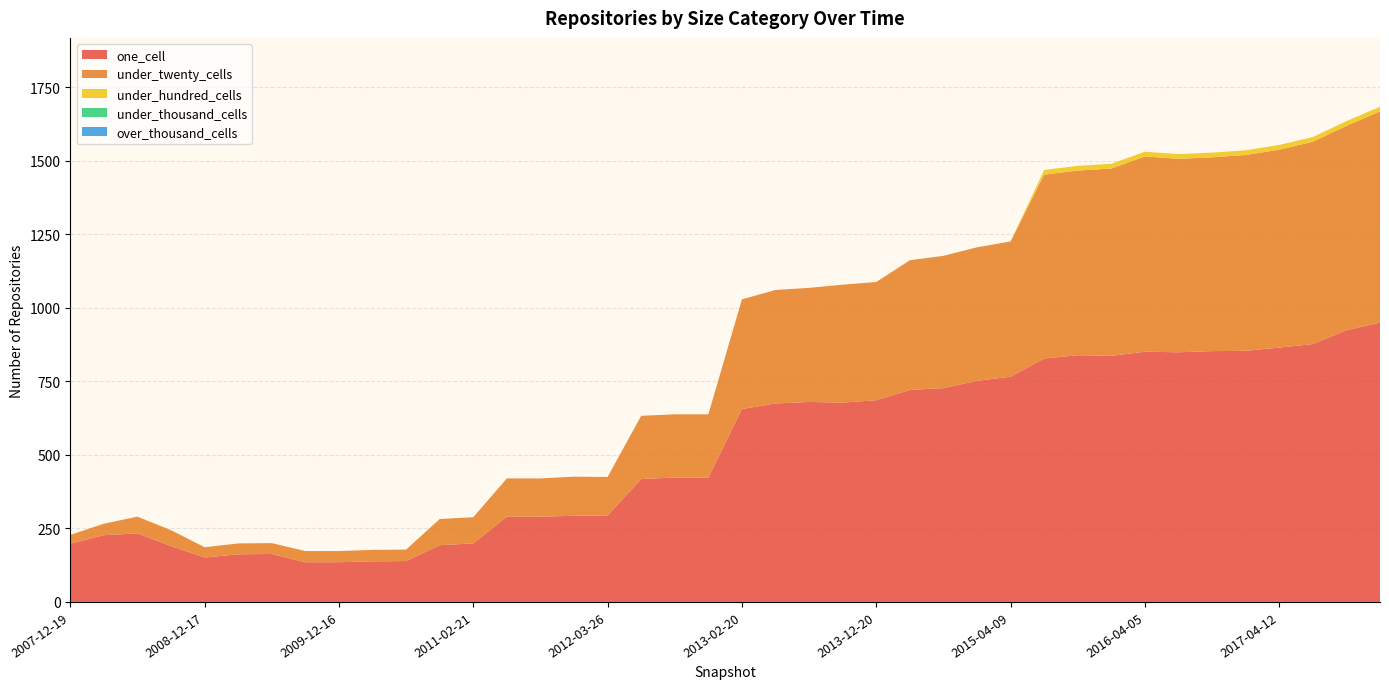

Reading right to left, transcribe all the data shown in this chart.

one_cell: 2017-12-22=950	2017-10-12=924	2017-07-24=877	2017-04-12=865	2016-12-27=854	2016-10-07=853	2016-07-04=849	2016-04-05=851	2016-01-04=837	2015-10-01=839	2015-07-03=828	2015-04-09=766	2015-01-19=752	2014-09-08=727	2014-03-28=721	2013-12-20=686	2013-09-10=678	2013-07-09=680	2013-05-21=675	2013-02-20=656	2012-12-11=423	2012-10-31=423	2012-07-13=418	2012-03-26=294	2012-01-18=293	2011-09-05=290	2011-06-10=290	2011-02-21=199	2010-11-17=193	2010-07-26=139	2010-04-01=138	2009-12-16=135	2009-09-25=135	2009-06-17=163	2009-04-06=162	2008-12-17=151	2008-10-10=190	2008-06-27=233	2008-04-01=227	2007-12-19=198
under_twenty_cells: 2017-12-22=718	2017-10-12=695	2017-07-24=688	2017-04-12=673	2016-12-27=666	2016-10-07=659	2016-07-04=658	2016-04-05=664	2016-01-04=637	2015-10-01=628	2015-07-03=625	2015-04-09=460	2015-01-19=454	2014-09-08=450	2014-03-28=441	2013-12-20=402	2013-09-10=401	2013-07-09=388	2013-05-21=386	2013-02-20=373	2012-12-11=215	2012-10-31=215	2012-07-13=215	2012-03-26=131	2012-01-18=133	2011-09-05=130	2011-06-10=130	2011-02-21=89	2010-11-17=89	2010-07-26=39	2010-04-01=39	2009-12-16=38	2009-09-25=38	2009-06-17=37	2009-04-06=37	2008-12-17=35	2008-10-10=54	2008-06-27=57	2008-04-01=39	2007-12-19=30
under_hundred_cells: 2017-12-22=16	2017-10-12=16	2017-07-24=16	2017-04-12=16	2016-12-27=16	2016-10-07=16	2016-07-04=16	2016-04-05=16	2016-01-04=16	2015-10-01=16	2015-07-03=16	2015-04-09=0	2015-01-19=0	2014-09-08=0	2014-03-28=0	2013-12-20=0	2013-09-10=0	2013-07-09=0	2013-05-21=0	2013-02-20=0	2012-12-11=0	2012-10-31=0	2012-07-13=0	2012-03-26=0	2012-01-18=0	2011-09-05=0	2011-06-10=0	2011-02-21=0	2010-11-17=0	2010-07-26=0	2010-04-01=0	2009-12-16=0	2009-09-25=0	2009-06-17=0	2009-04-06=0	2008-12-17=0	2008-10-10=0	2008-06-27=0	2008-04-01=0	2007-12-19=0
under_thousand_cells: 2017-12-22=0	2017-10-12=0	2017-07-24=0	2017-04-12=0	2016-12-27=0	2016-10-07=0	2016-07-04=0	2016-04-05=0	2016-01-04=0	2015-10-01=0	2015-07-03=0	2015-04-09=0	2015-01-19=0	2014-09-08=0	2014-03-28=0	2013-12-20=0	2013-09-10=0	2013-07-09=0	2013-05-21=0	2013-02-20=0	2012-12-11=0	2012-10-31=0	2012-07-13=0	2012-03-26=0	2012-01-18=0	2011-09-05=0	2011-06-10=0	2011-02-21=0	2010-11-17=0	2010-07-26=0	2010-04-01=0	2009-12-16=0	2009-09-25=0	2009-06-17=0	2009-04-06=0	2008-12-17=0	2008-10-10=0	2008-06-27=0	2008-04-01=0	2007-12-19=0
over_thousand_cells: 2017-12-22=0	2017-10-12=0	2017-07-24=0	2017-04-12=0	2016-12-27=0	2016-10-07=0	2016-07-04=0	2016-04-05=0	2016-01-04=0	2015-10-01=0	2015-07-03=0	2015-04-09=0	2015-01-19=0	2014-09-08=0	2014-03-28=0	2013-12-20=0	2013-09-10=0	2013-07-09=0	2013-05-21=0	2013-02-20=0	2012-12-11=0	2012-10-31=0	2012-07-13=0	2012-03-26=0	2012-01-18=0	2011-09-05=0	2011-06-10=0	2011-02-21=0	2010-11-17=0	2010-07-26=0	2010-04-01=0	2009-12-16=0	2009-09-25=0	2009-06-17=0	2009-04-06=0	2008-12-17=0	2008-10-10=0	2008-06-27=0	2008-04-01=0	2007-12-19=0